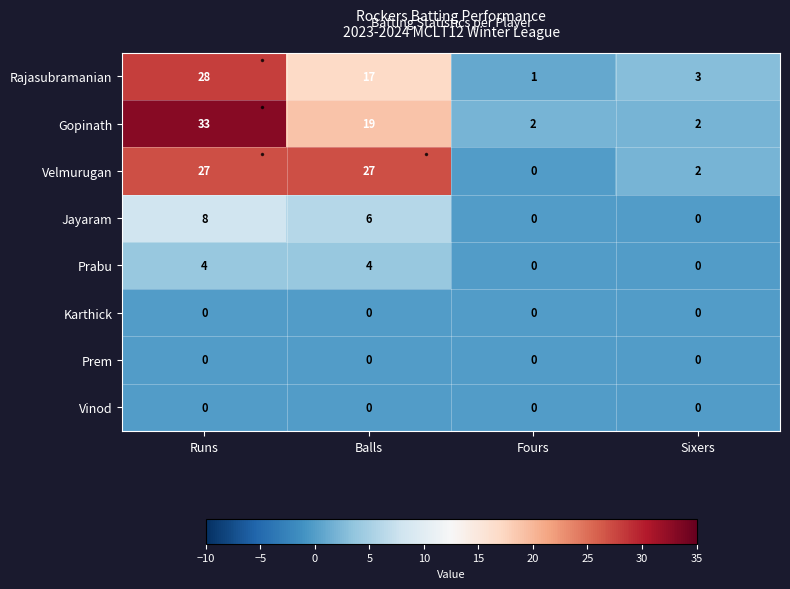

What is the total value across all series at Sixers?

7